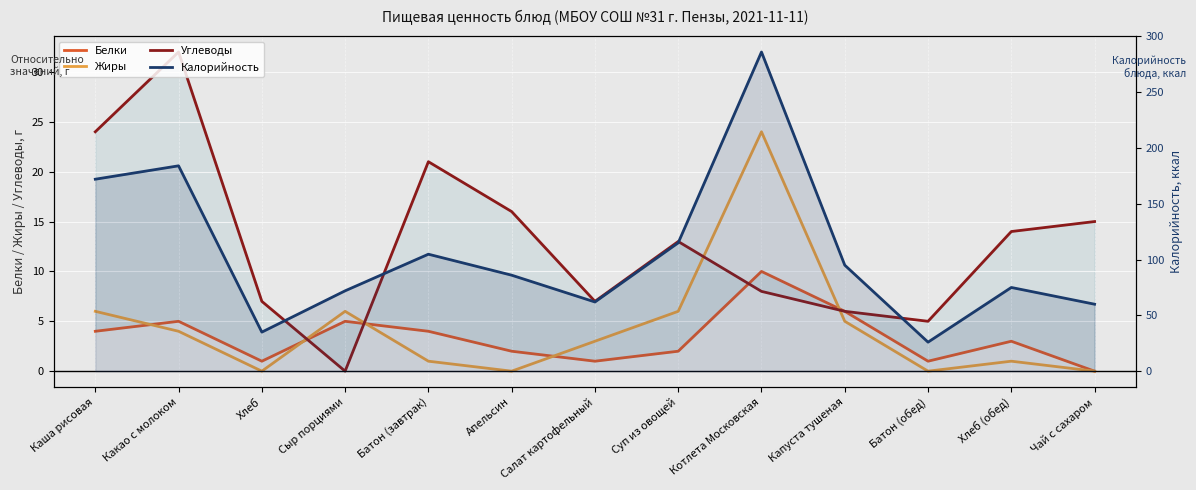

Rank the categories by Углеводы value from lowest to highest.

Сыр порциями, Батон (обед), Капуста тушеная, Хлеб, Салат картофельный, Котлета Московская, Суп из овощей, Хлеб (обед), Чай с сахаром, Апельсин, Батон (завтрак), Каша рисовая, Какао с молоком